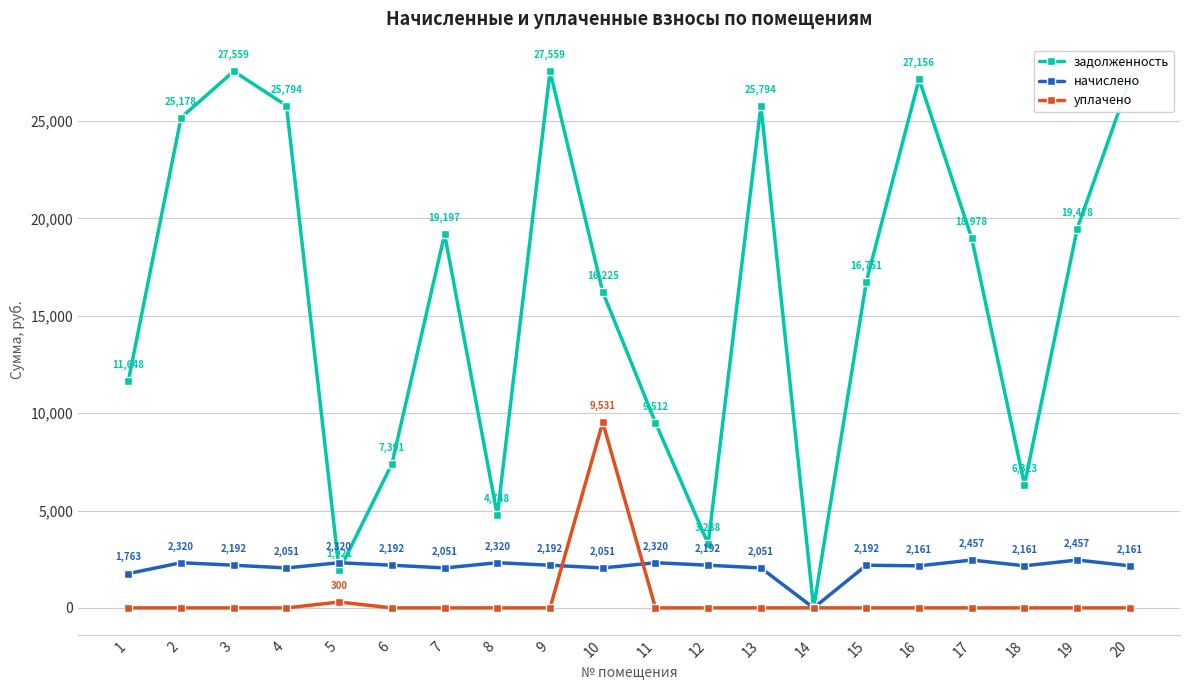

True or false: начислено and задолженность intersect in this chart.

True